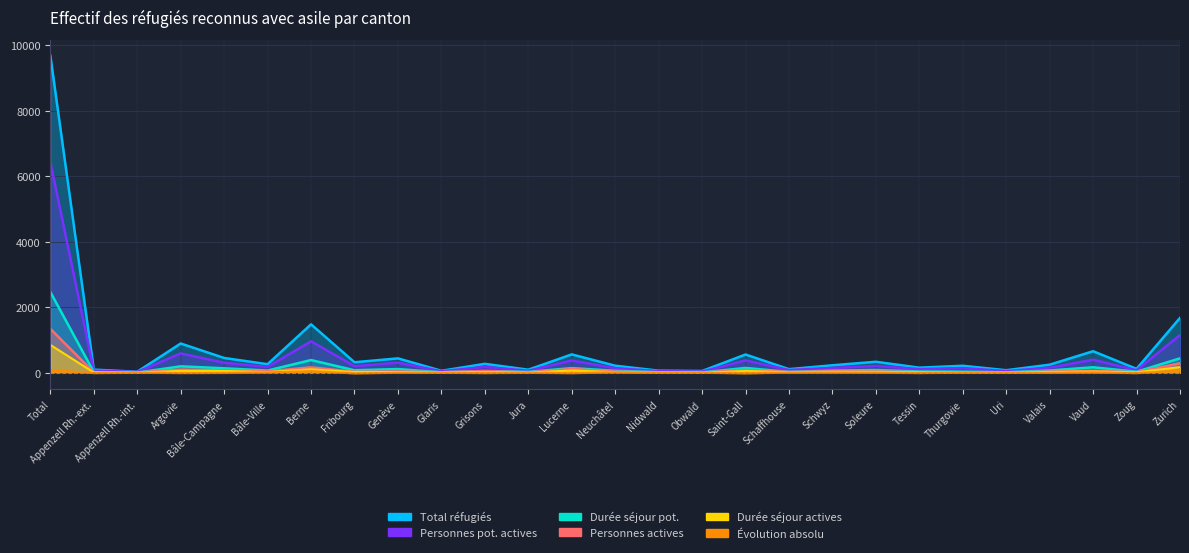

At which label is Total réfugiés closest to 4857?

Zurich